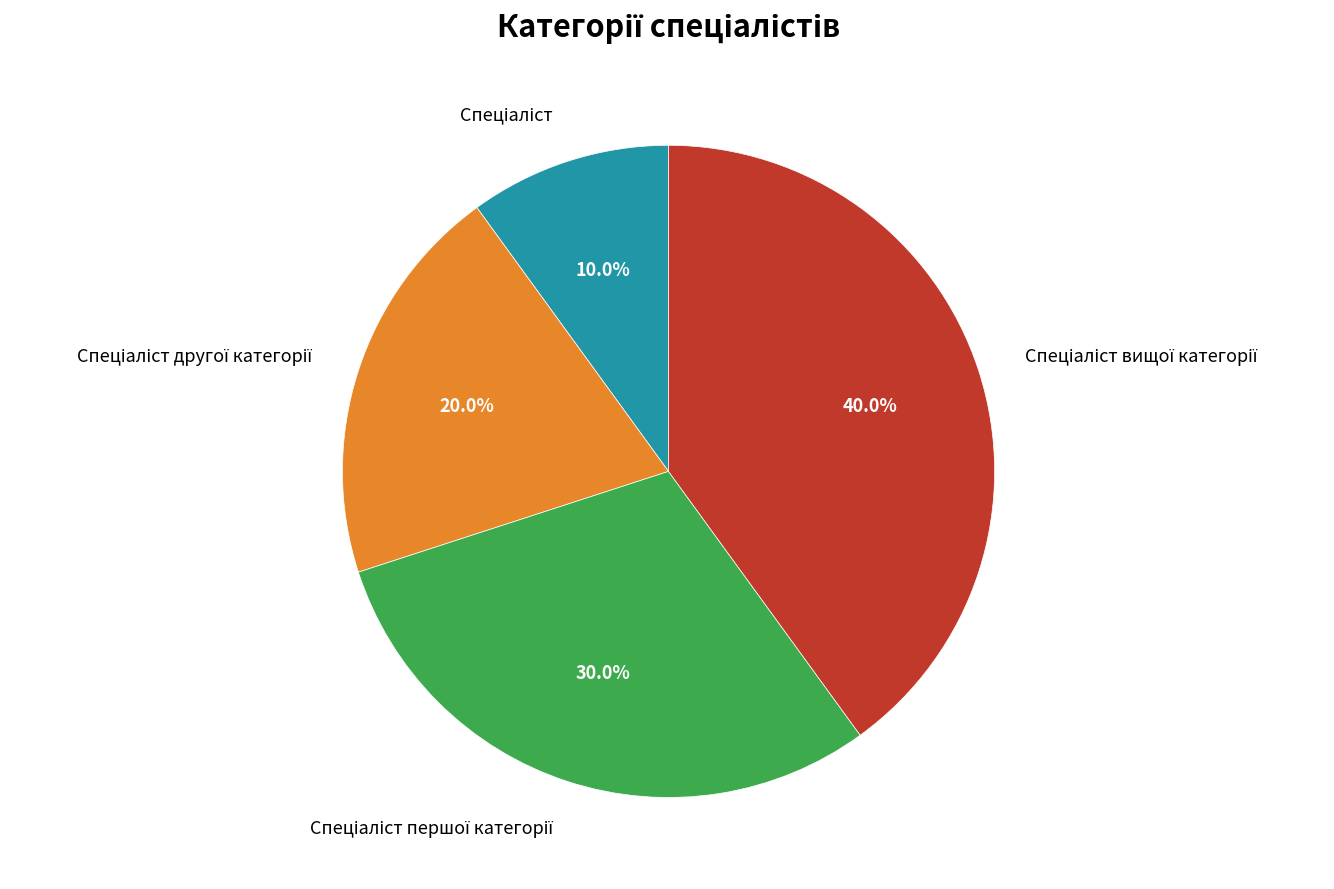

Is there a majority slice in this chart?

No